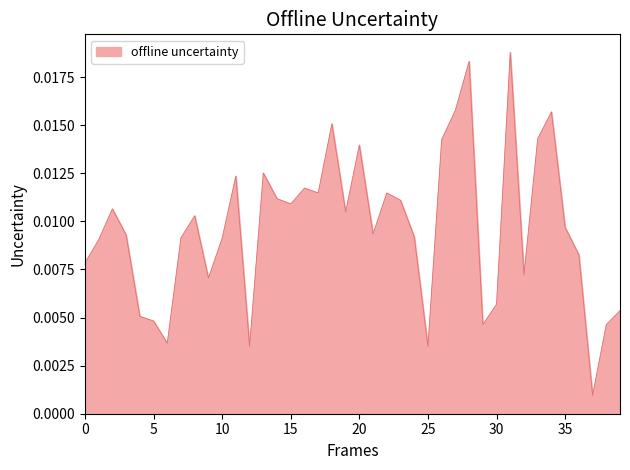

How many lines are shown in the chart?

1